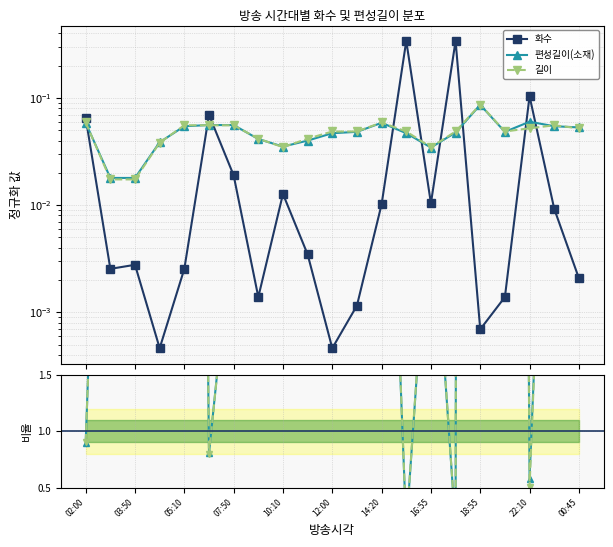

What is the highest value of the 화수 series?

0.3